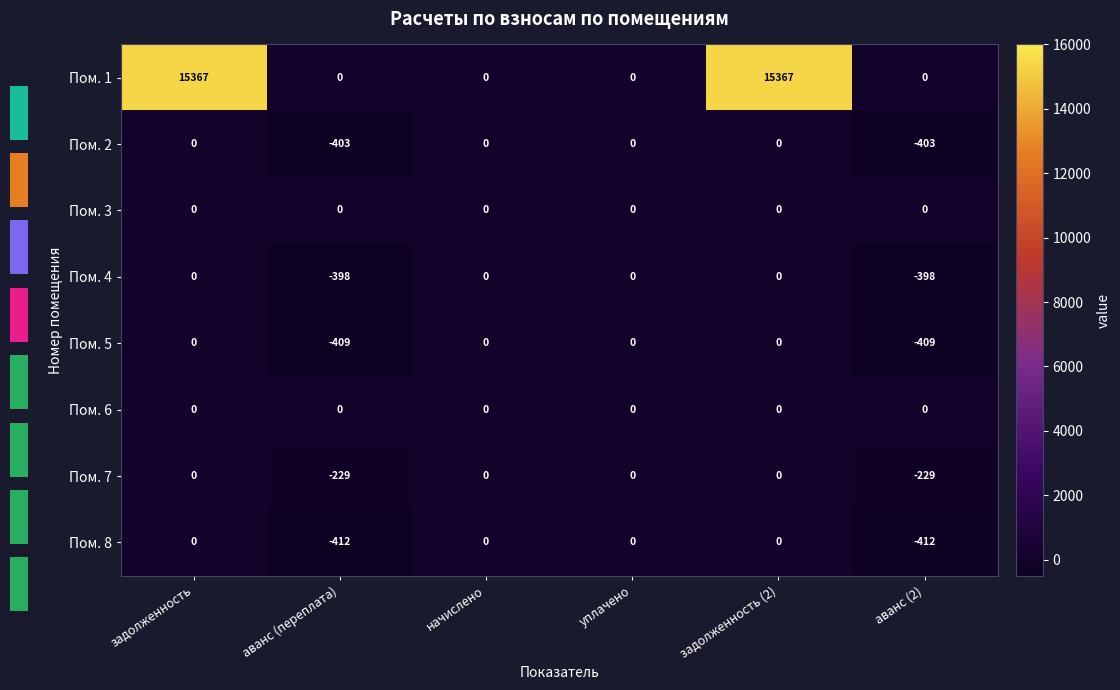

At which label is Пом. 4 closest to -199?

задолженность